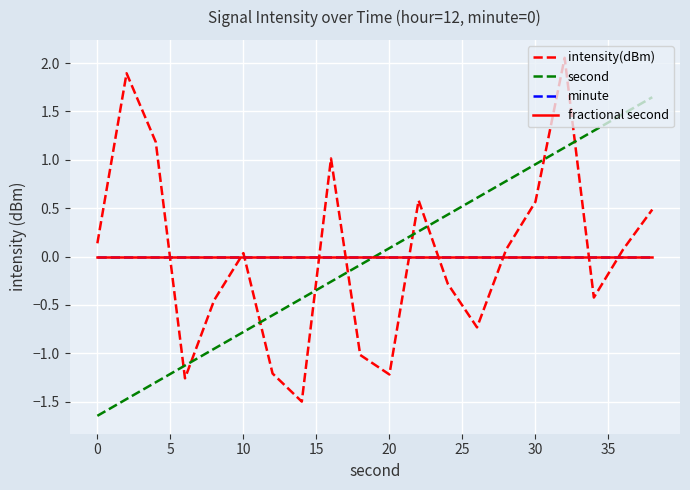

What is the smallest value displayed?

-1.6